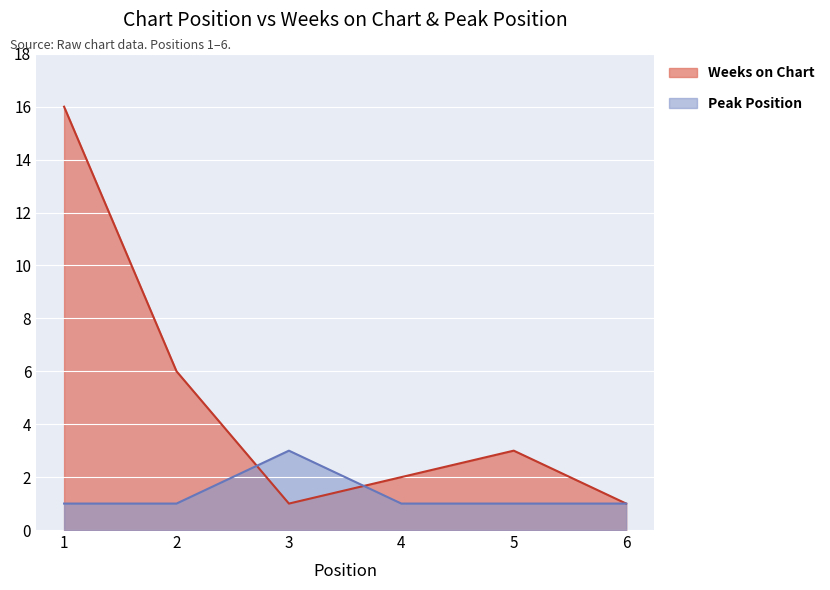

What is the value of the Weeks on Chart point at the 2nd from the left?

6